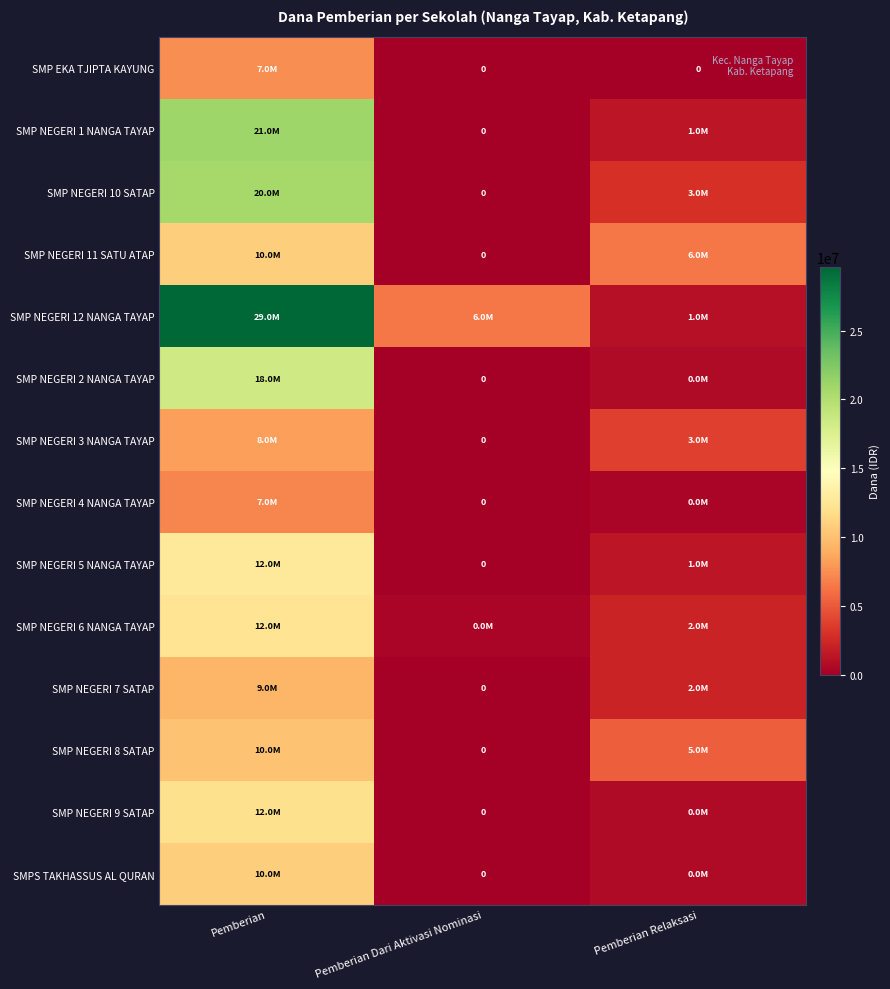

How many SMP NEGERI 5 NANGA TAYAP values are between 0 and 12750000?

3